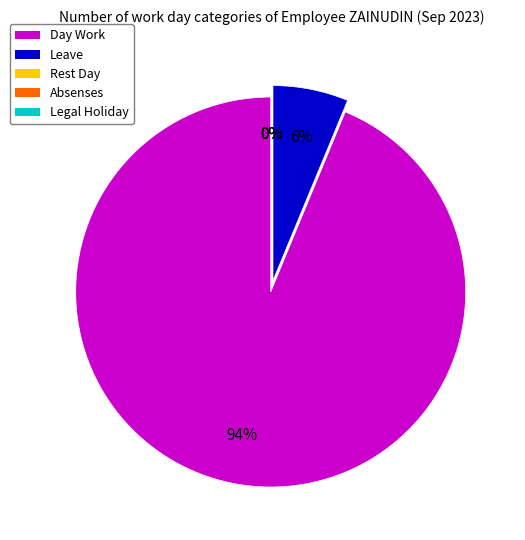

Is there a majority slice in this chart?

Yes